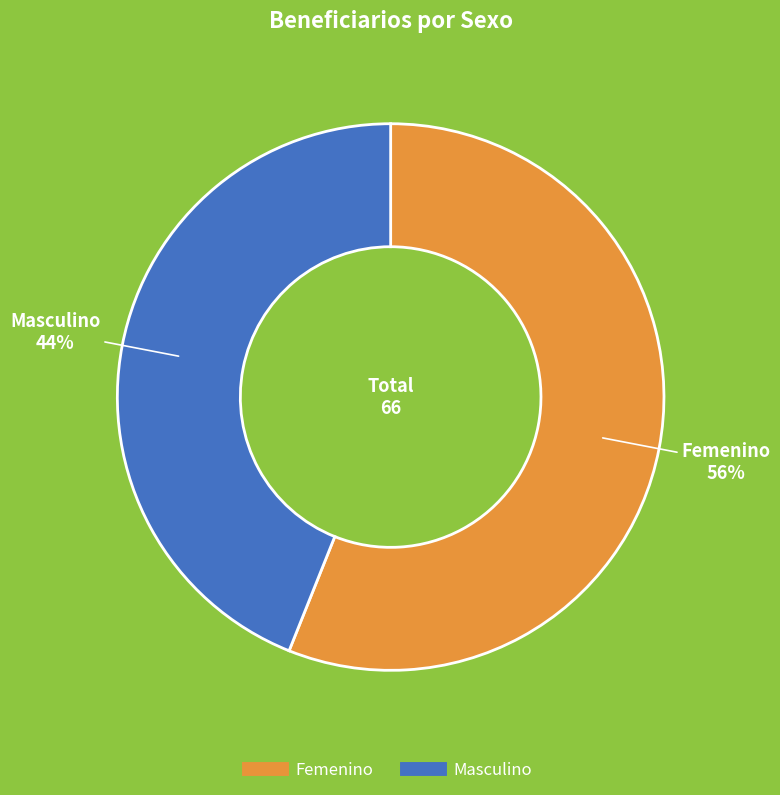

How many slices are in this pie chart?

2